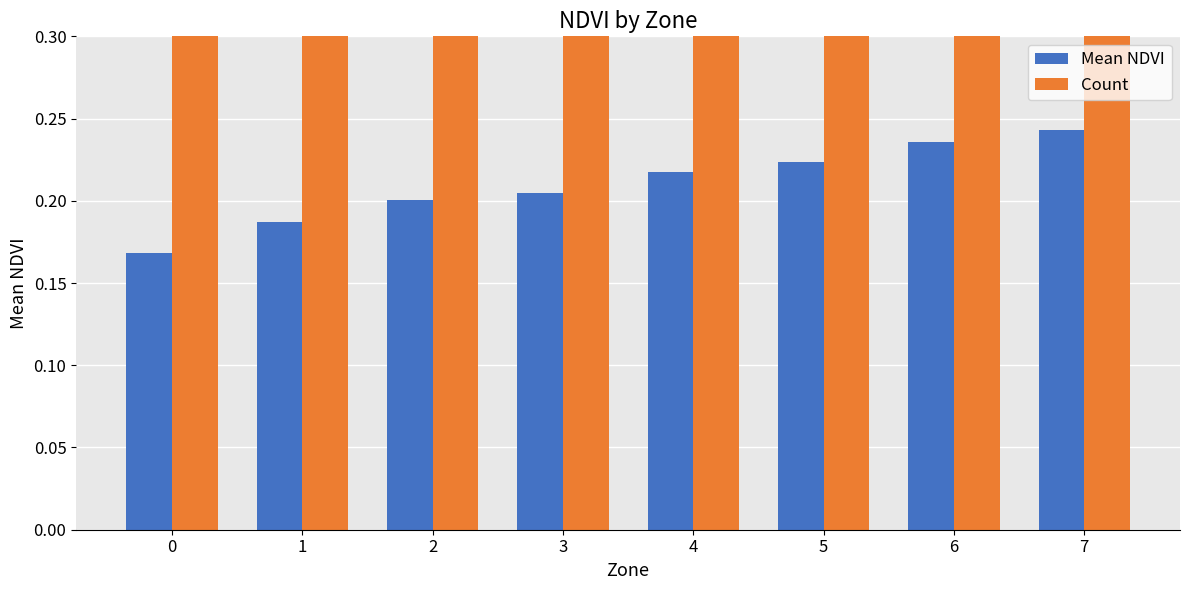

What is the average value of the Mean NDVI series?

0.2